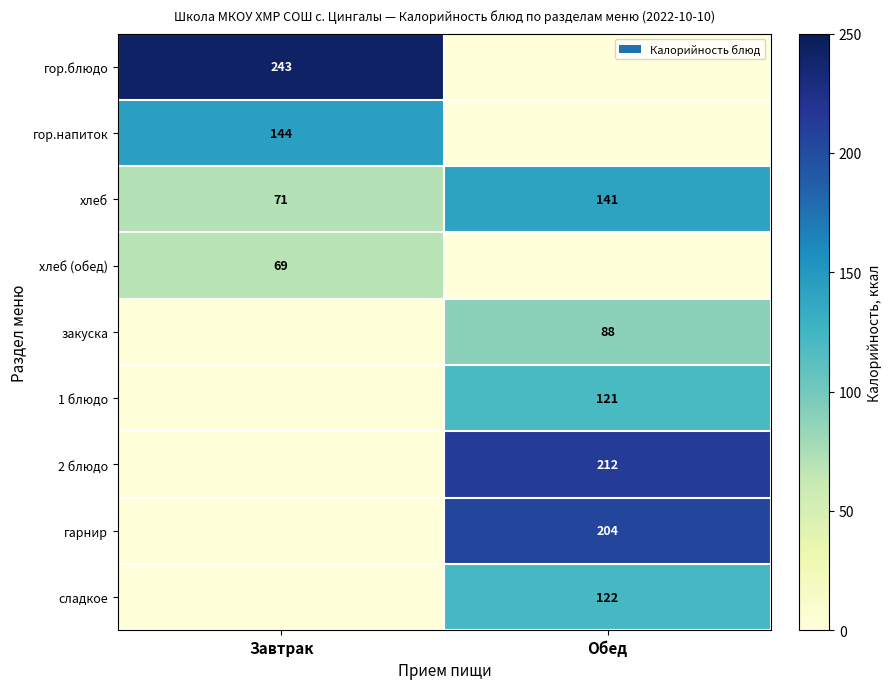

Is it true that хлеб equals 114 at Завтрак?

False